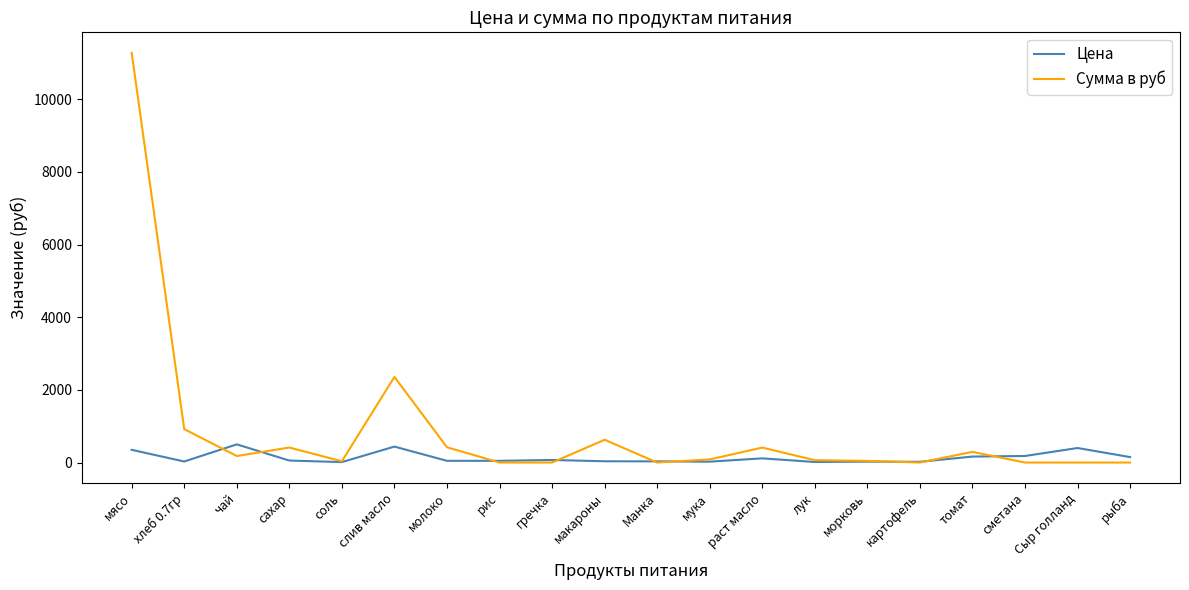

At which category is the sum across all series the highest?

мясо